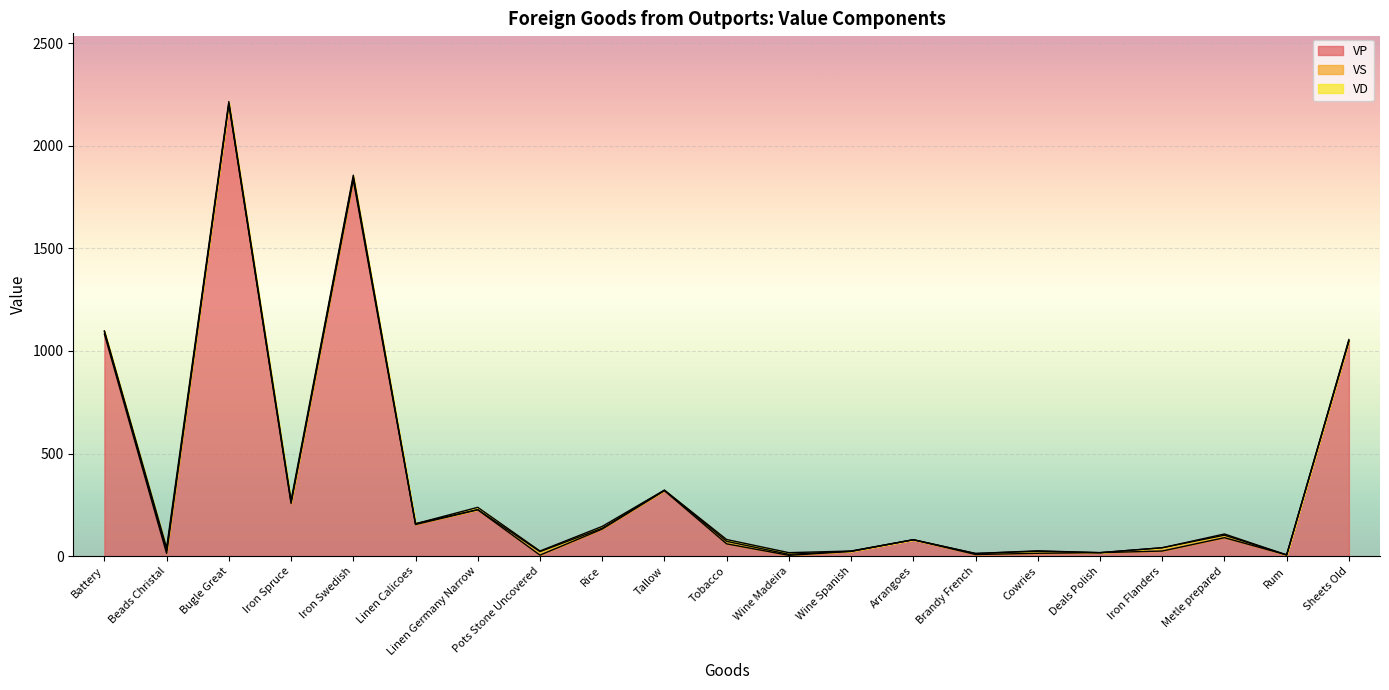

In VD, how many points are higher than both neighbors (excluding endpoints)?

6